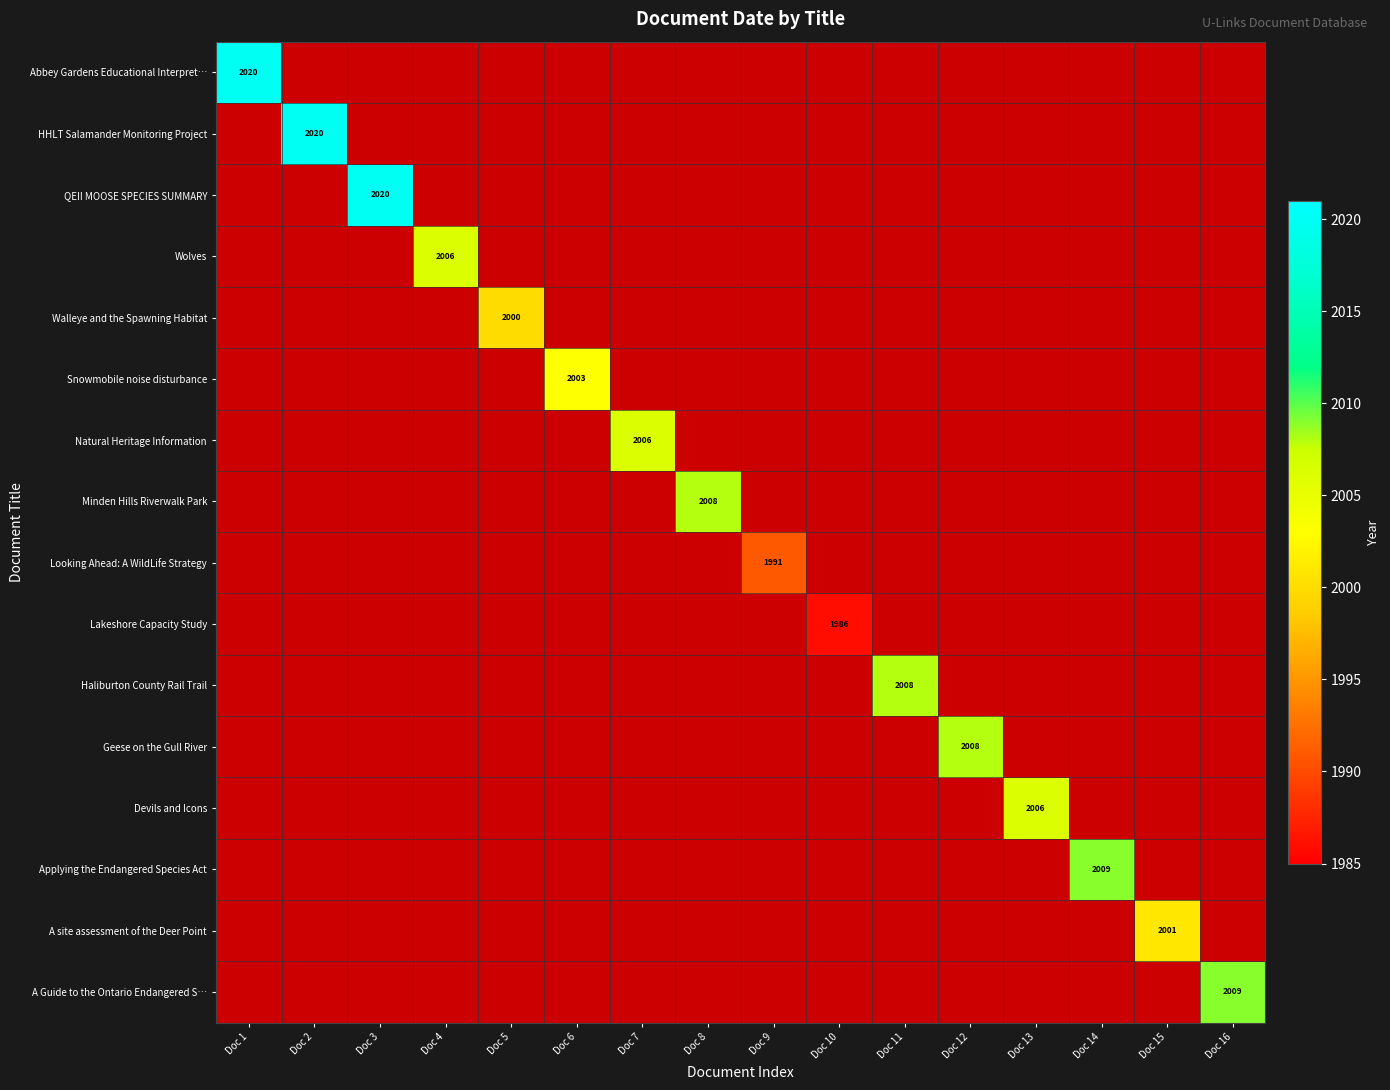

What is the maximum value for Snowmobile noise disturbance?

2003